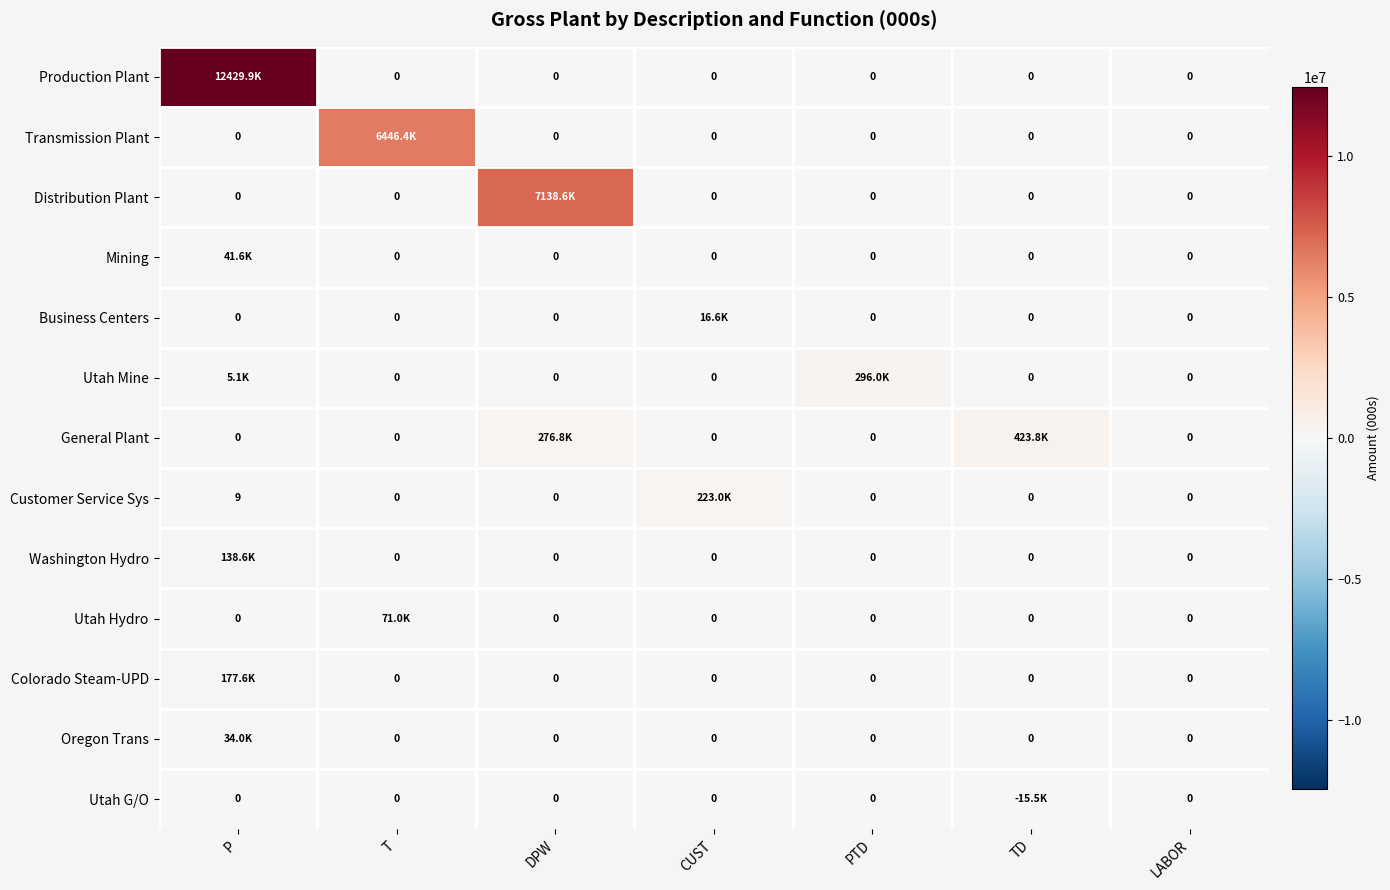

Between DPW and T, which is larger?

DPW